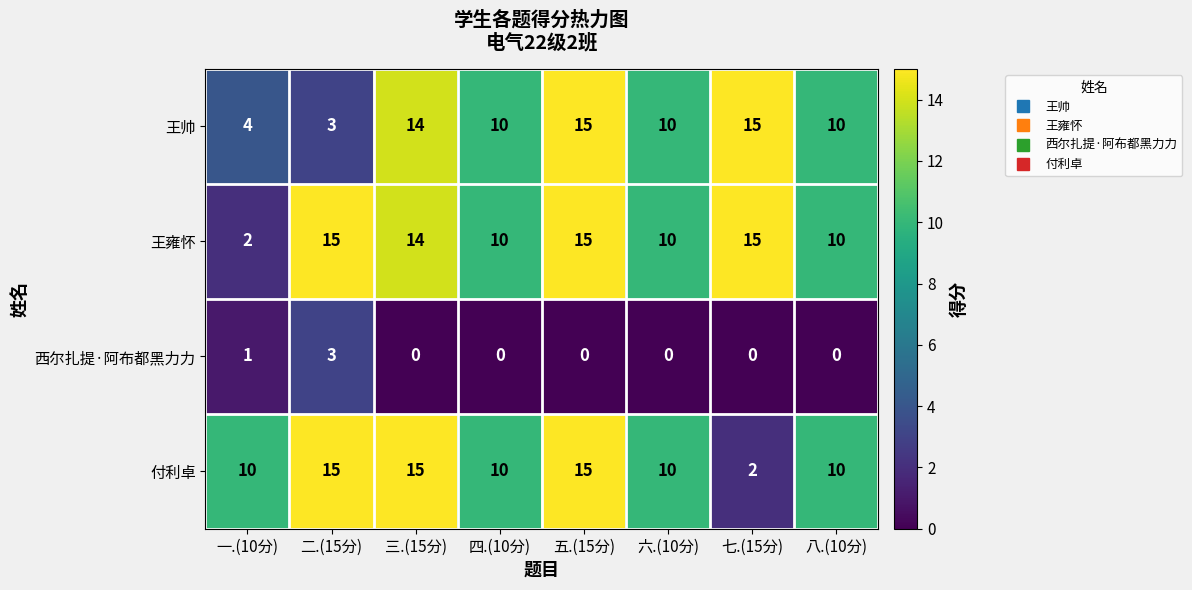

True or false: 付利卓 has a value of 15 at 二.(15分).

True